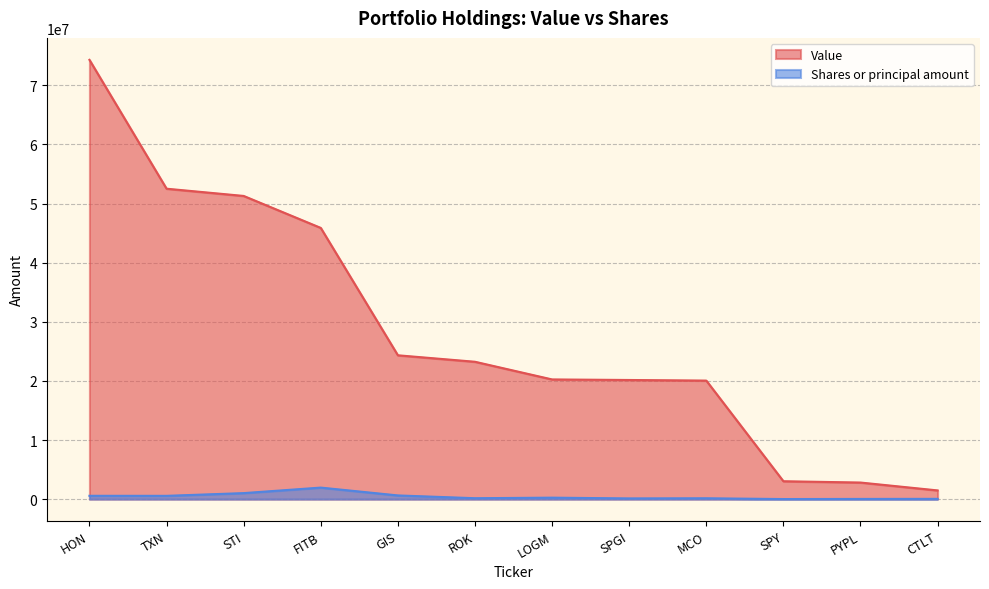

True or false: Shares or principal amount and Value cross at least once.

False